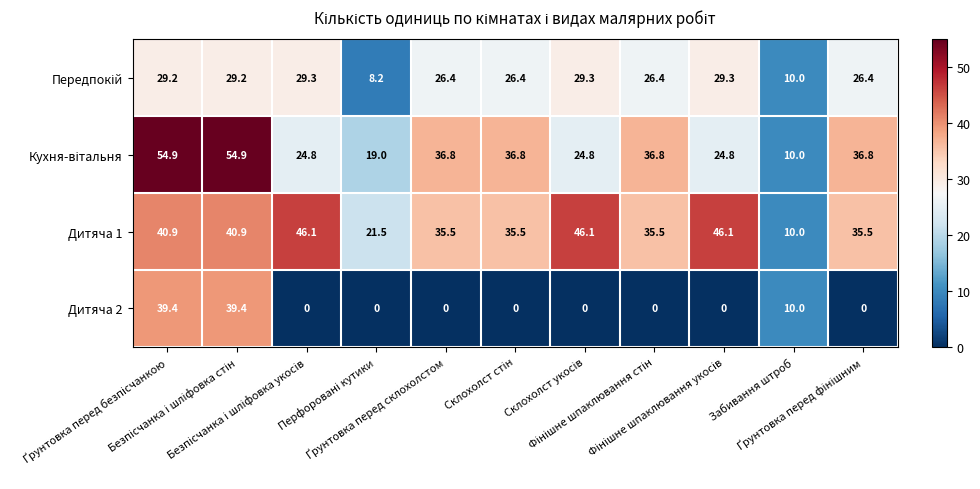

What is the greatest value displayed?

54.9